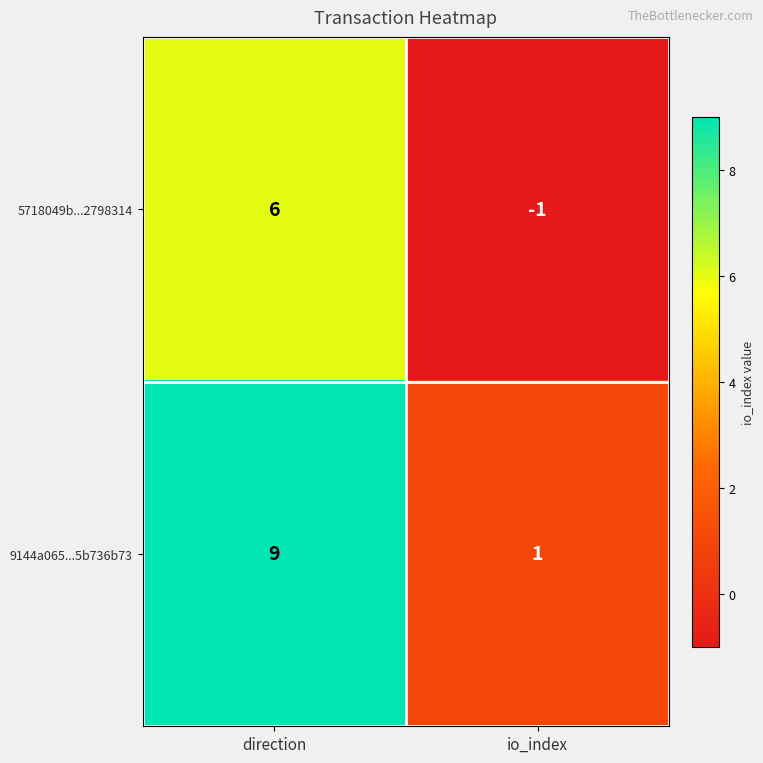

Which series changed the most between direction and io_index?

9144a065...5b736b73